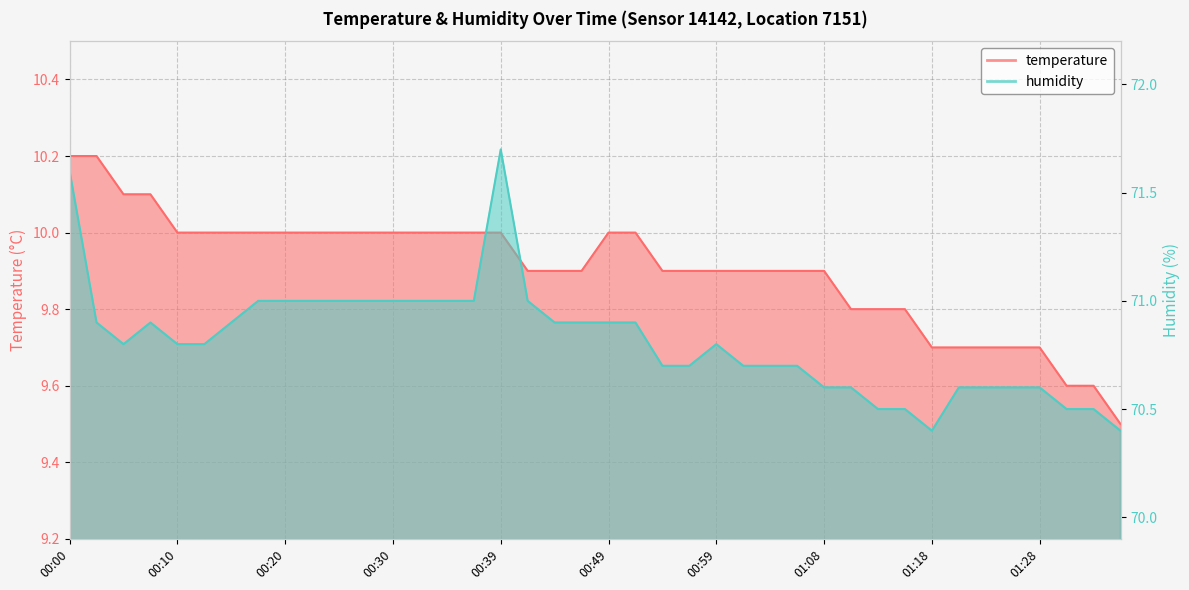

What is the difference between the highest and lowest values at 01:28?

60.9